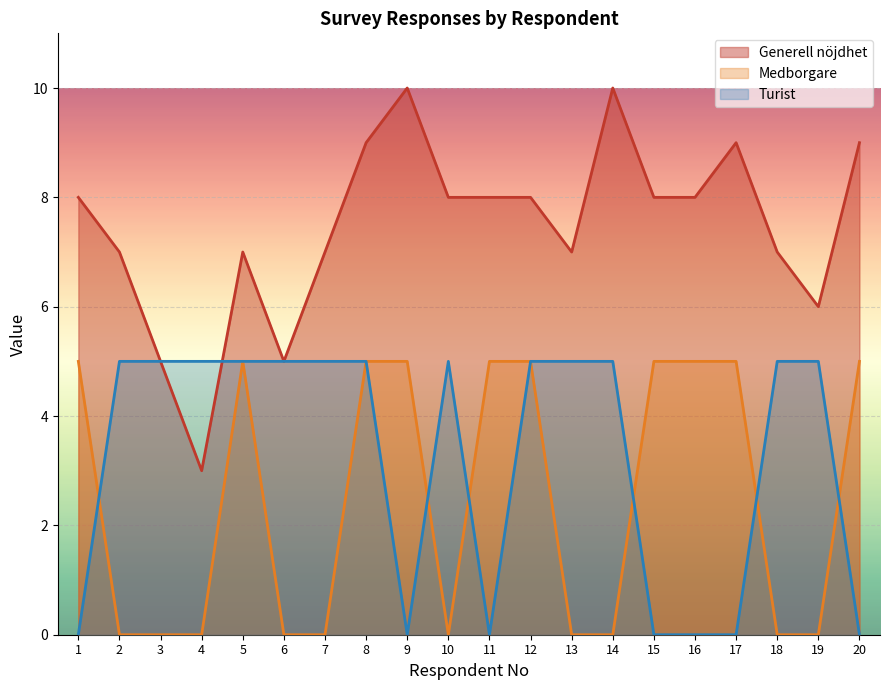

Where is the first local minimum for Turist?

9